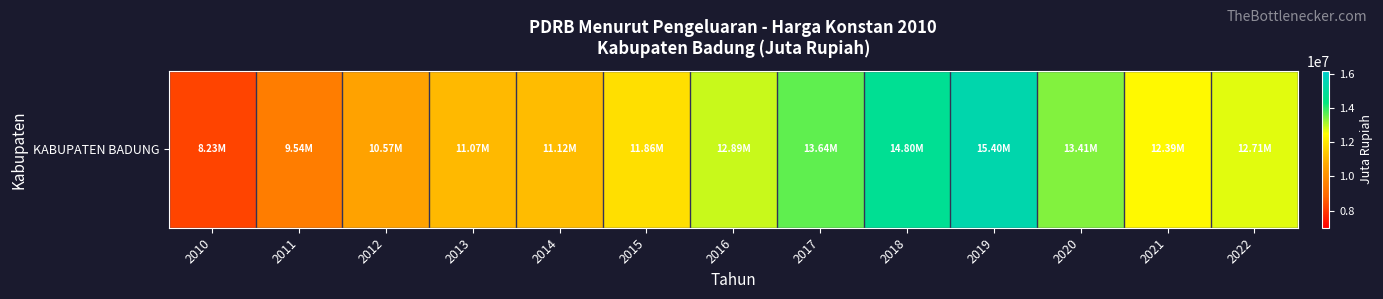

Which label corresponds to the largest value in the chart?

2019